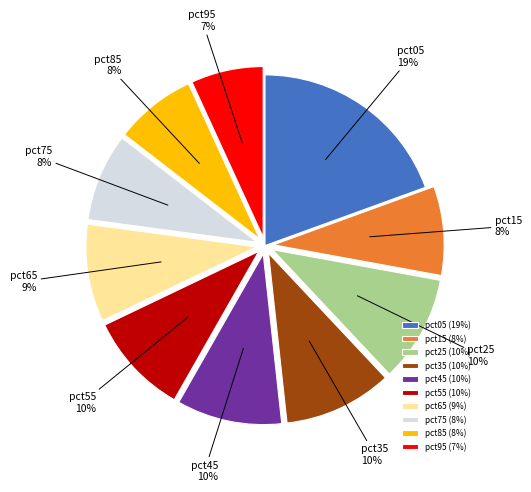

To the nearest percent, what percentage of the pie is pct65?

9%